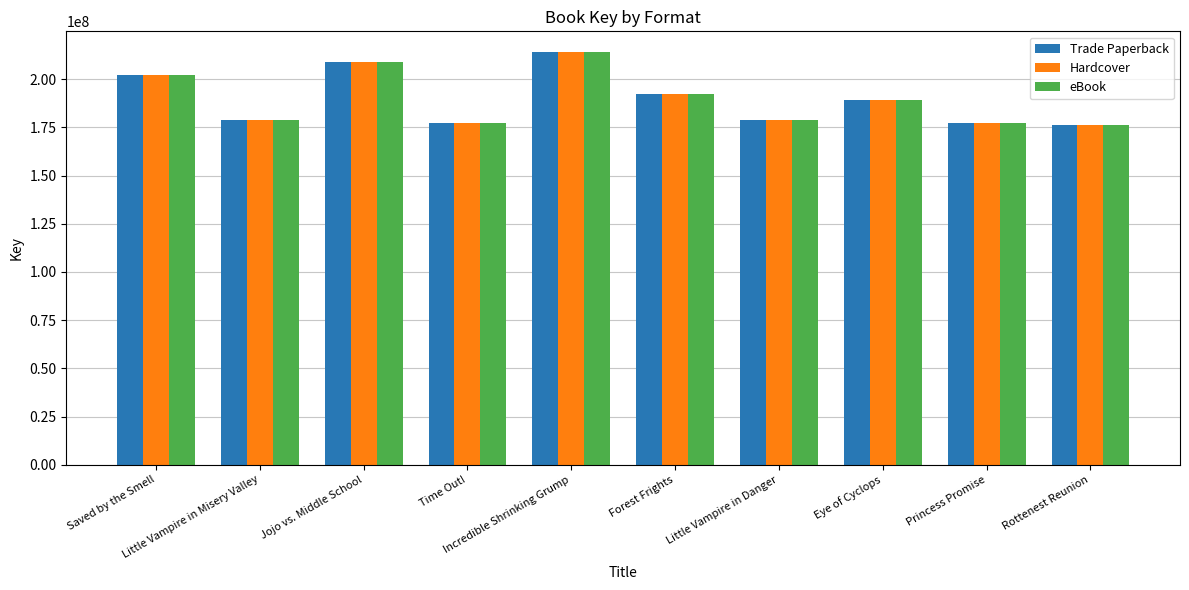

What is the average value of the Trade Paperback series?

189605069